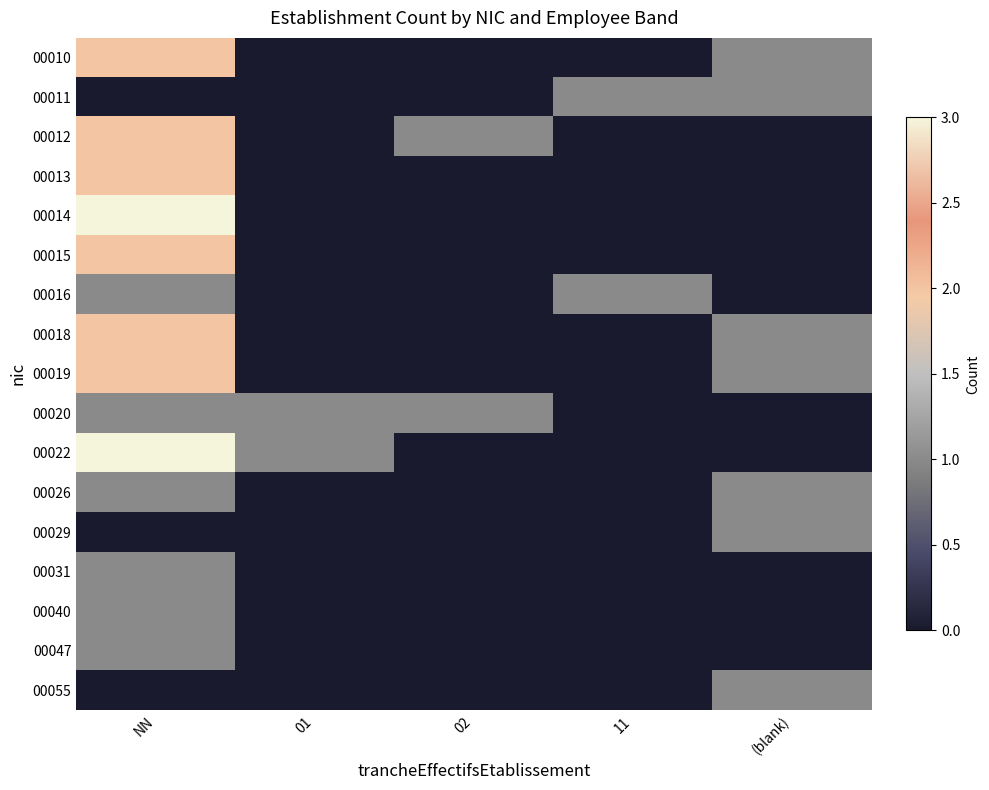

Rank the series at 11 from lowest to highest value.

00010, 00012, 00013, 00014, 00015, 00018, 00019, 00020, 00022, 00026, 00029, 00031, 00040, 00047, 00055, 00011, 00016